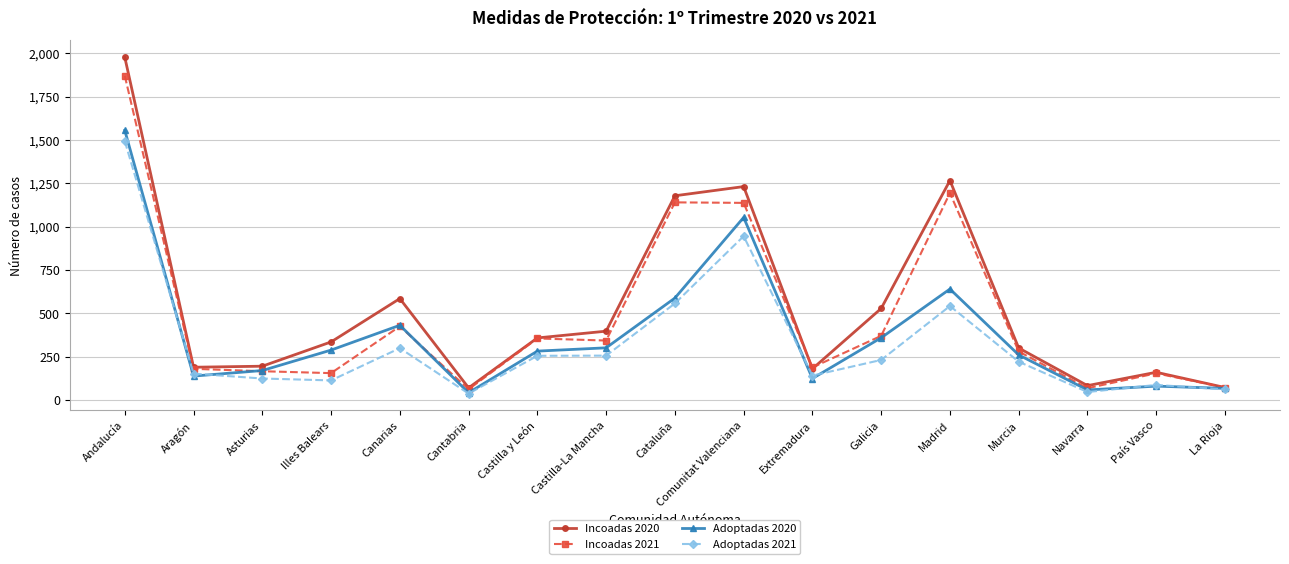

Read the Incoadas 2020 value at Murcia.

301